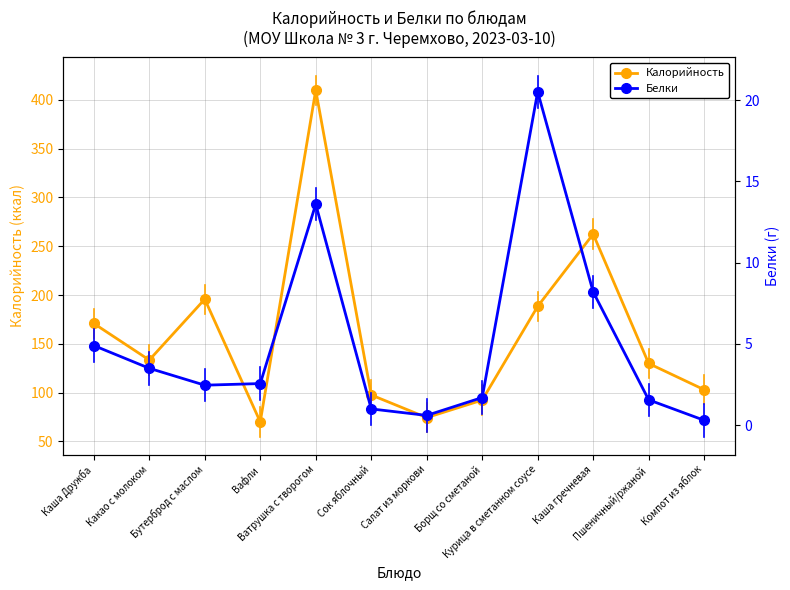

True or false: Белки has a value of 2.3 at Пшеничный/ржаной.

False